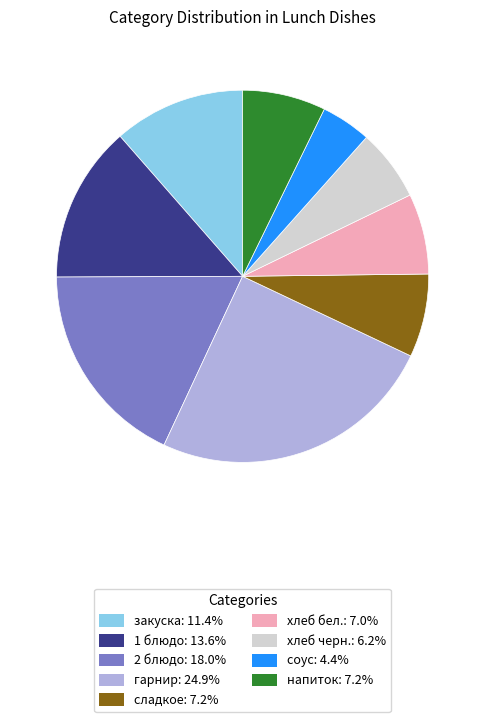

Is соус: 4.4% the majority of the pie?

No